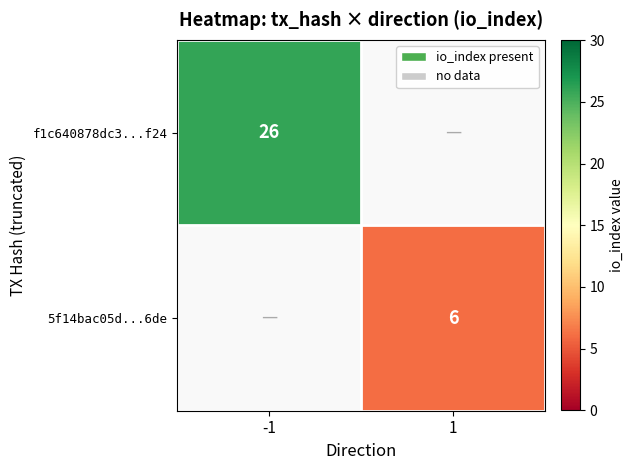

True or false: f1c640878dc3...f24 has a value of 26 at -1.

True